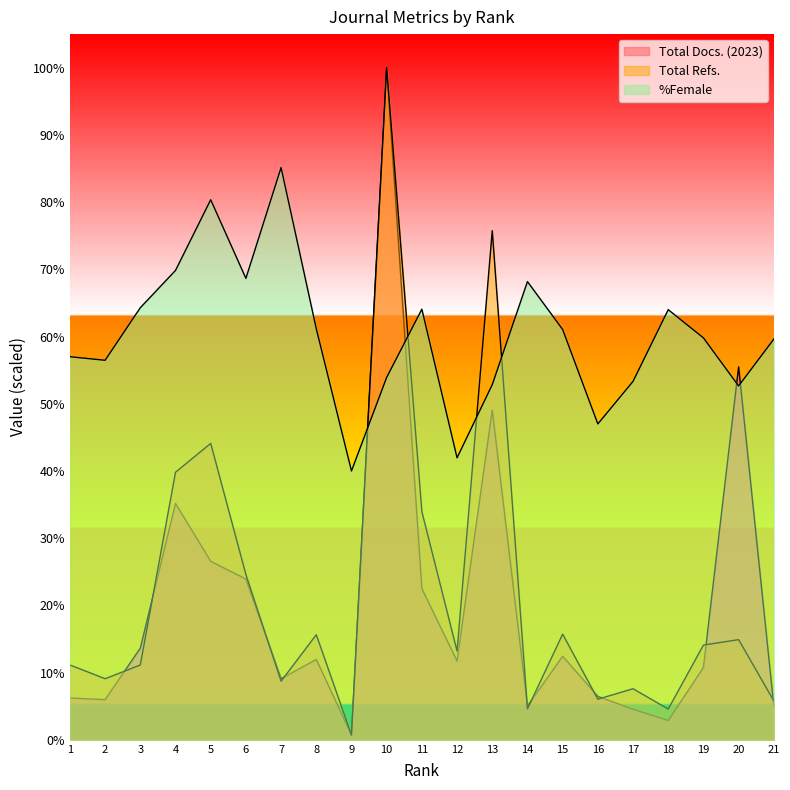

Rank the series at 3 from lowest to highest value.

Total Refs., Total Docs. (2023), %Female